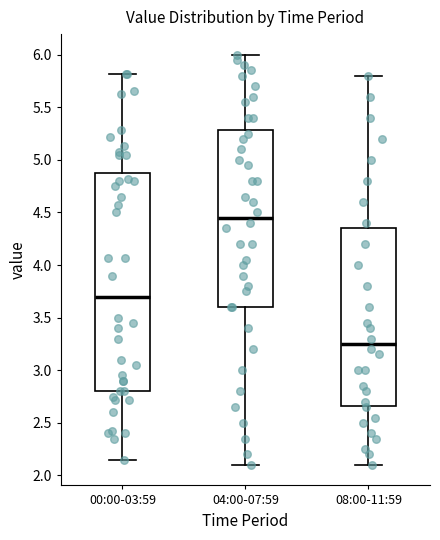

Which box is the tallest, from its lower edge to its upper edge?

00:00-03:59